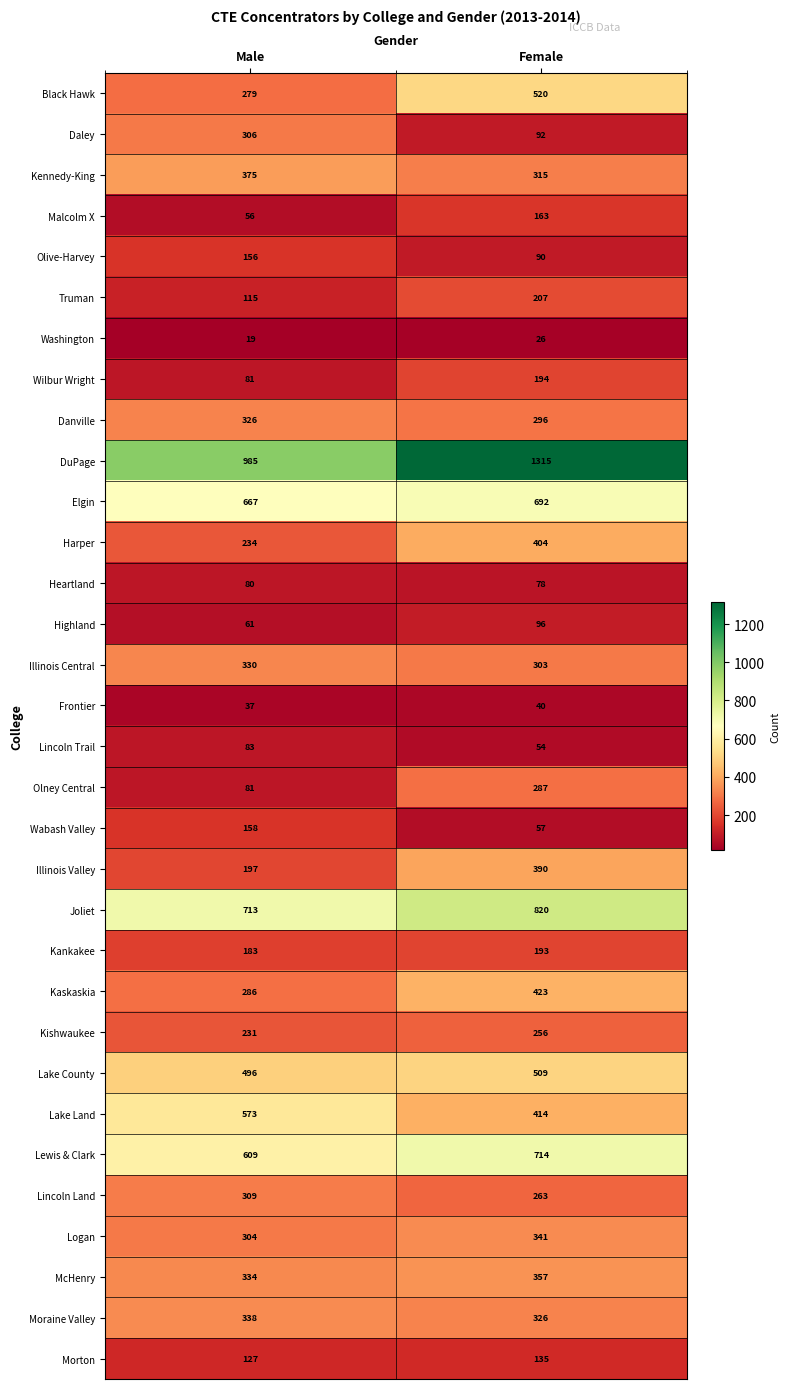

What value does the Truman series have at Male, to the nearest 10?

120